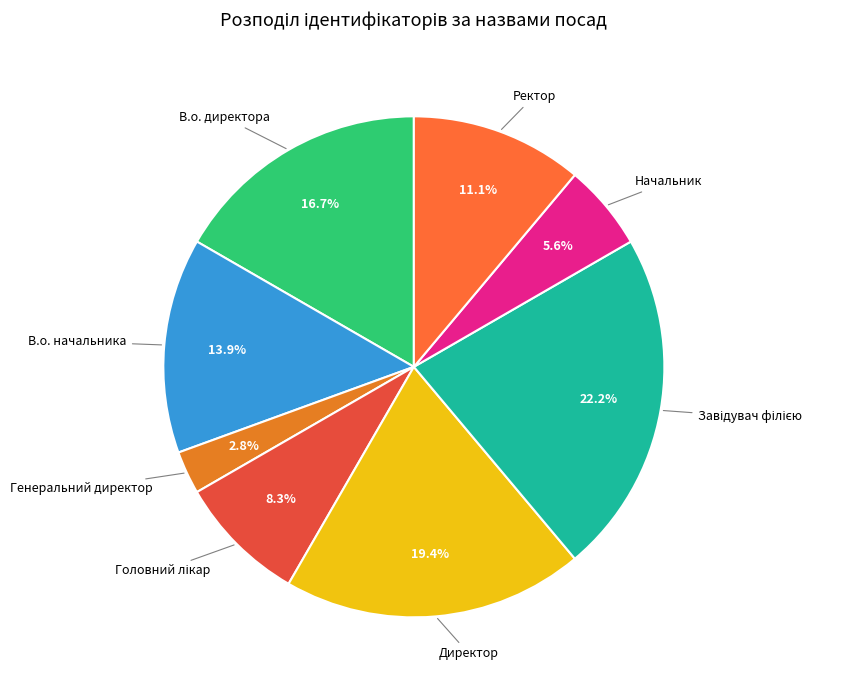

Count the number of slices in the pie.

8